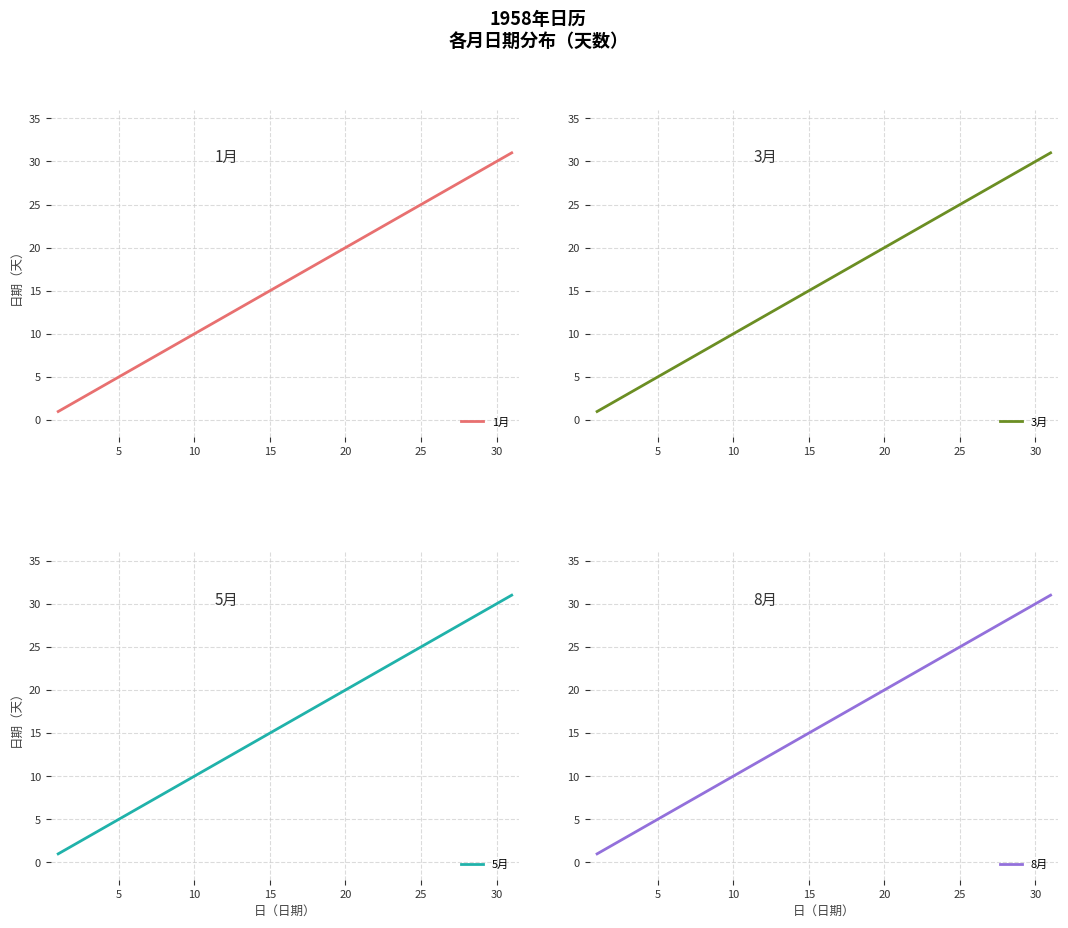

True or false: 3月 has a value of 7 at 20.

False